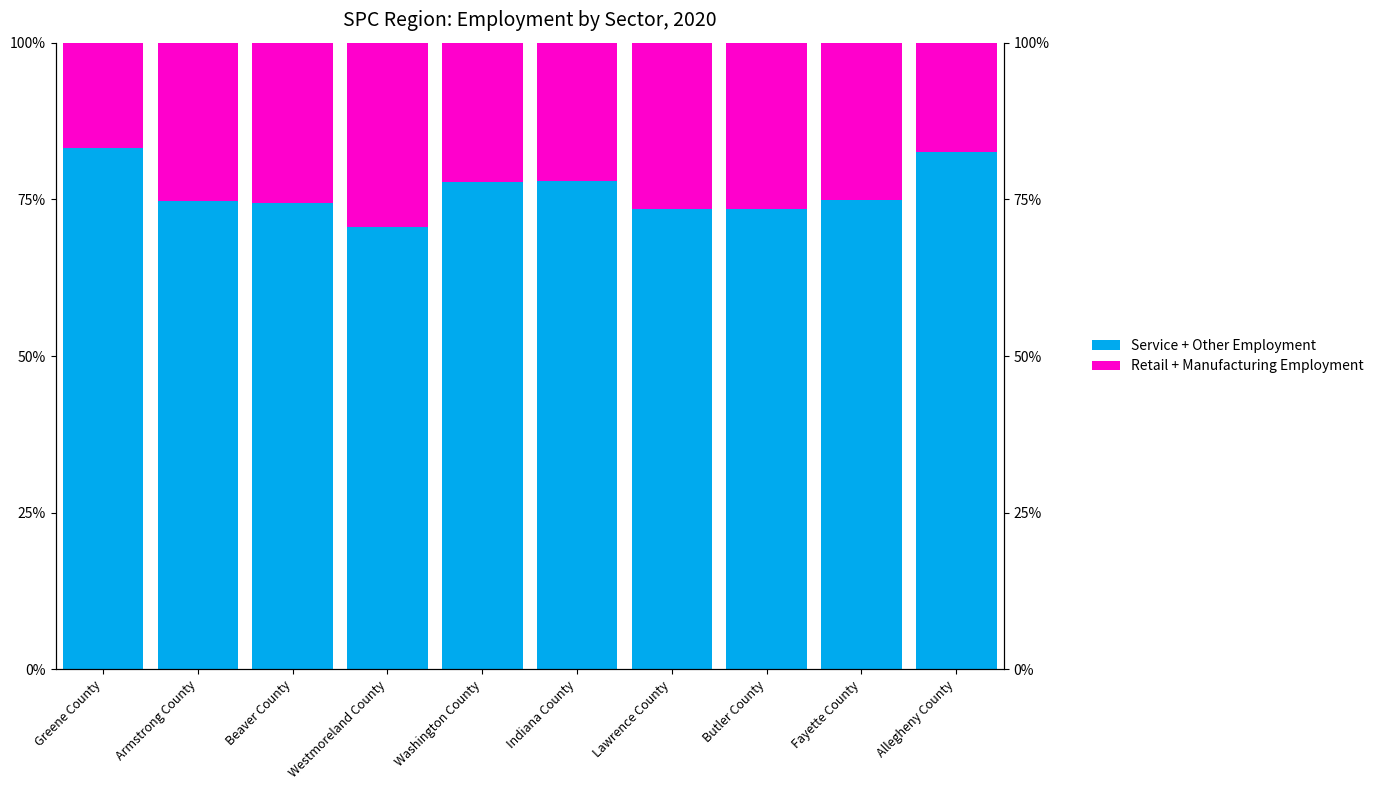

Rank the categories by Service + Other Employment value from lowest to highest.

Westmoreland County, Butler County, Lawrence County, Beaver County, Armstrong County, Fayette County, Washington County, Indiana County, Allegheny County, Greene County